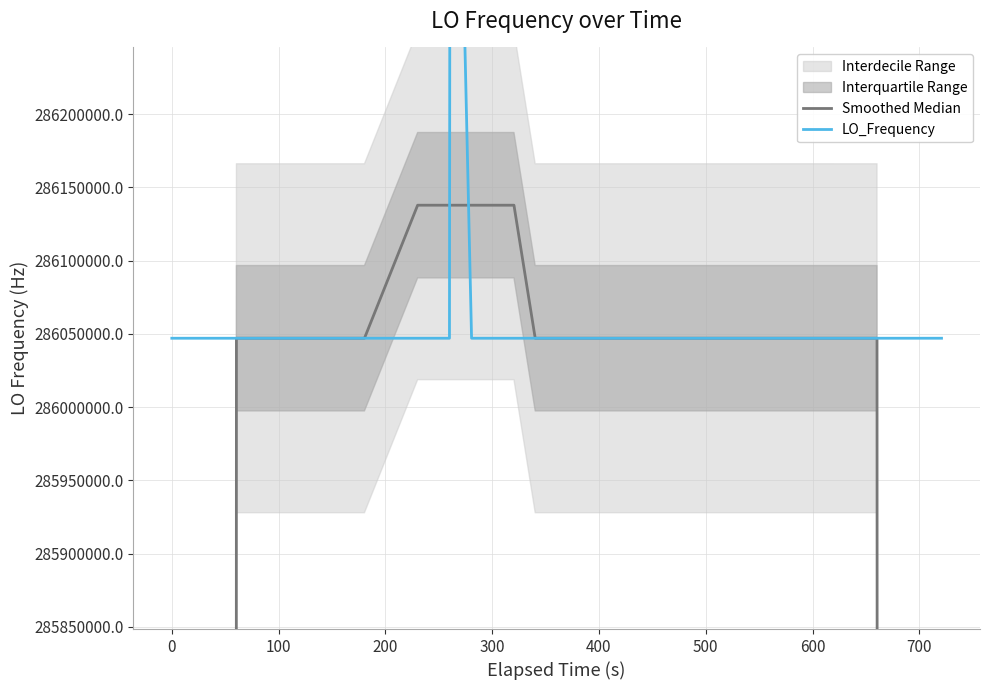

True or false: Smoothed Median has a value of 191884856.2 at 24.

False